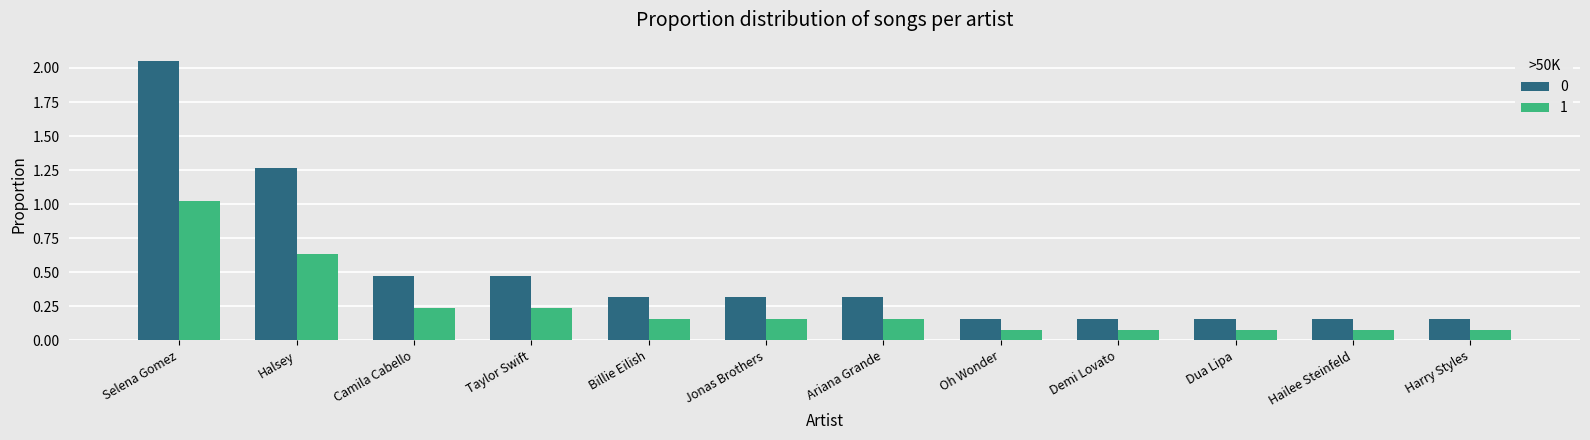

What is the difference between the maximum and minimum values in the 0 series?

1.9